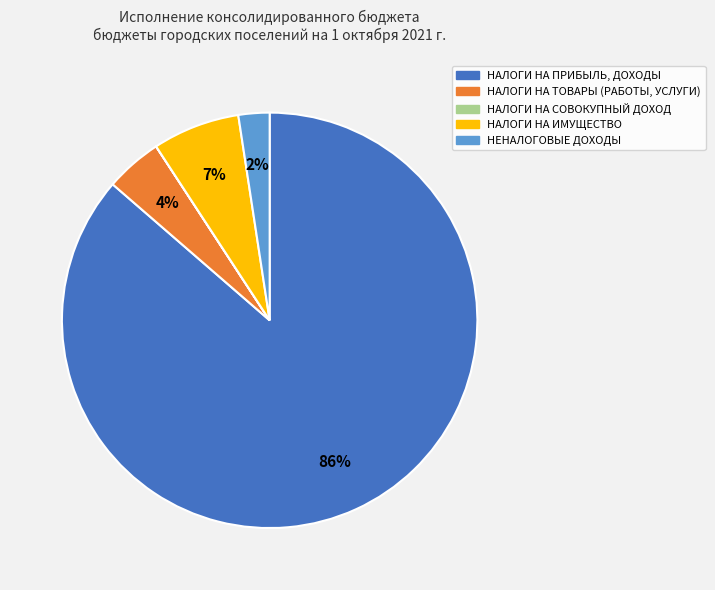

To the nearest percent, what percentage of the pie is НАЛОГИ НА ТОВАРЫ (РАБОТЫ, УСЛУГИ)?

4%